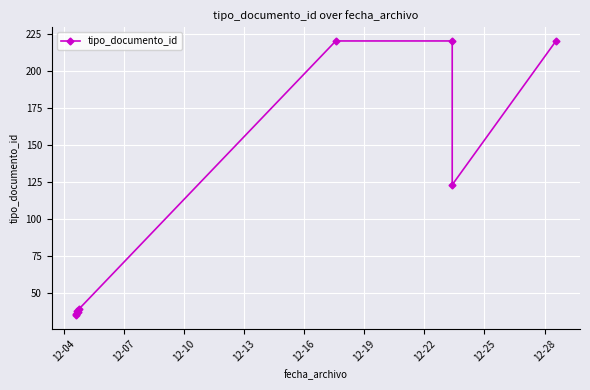

What is the value of the 9th point from the left?

220